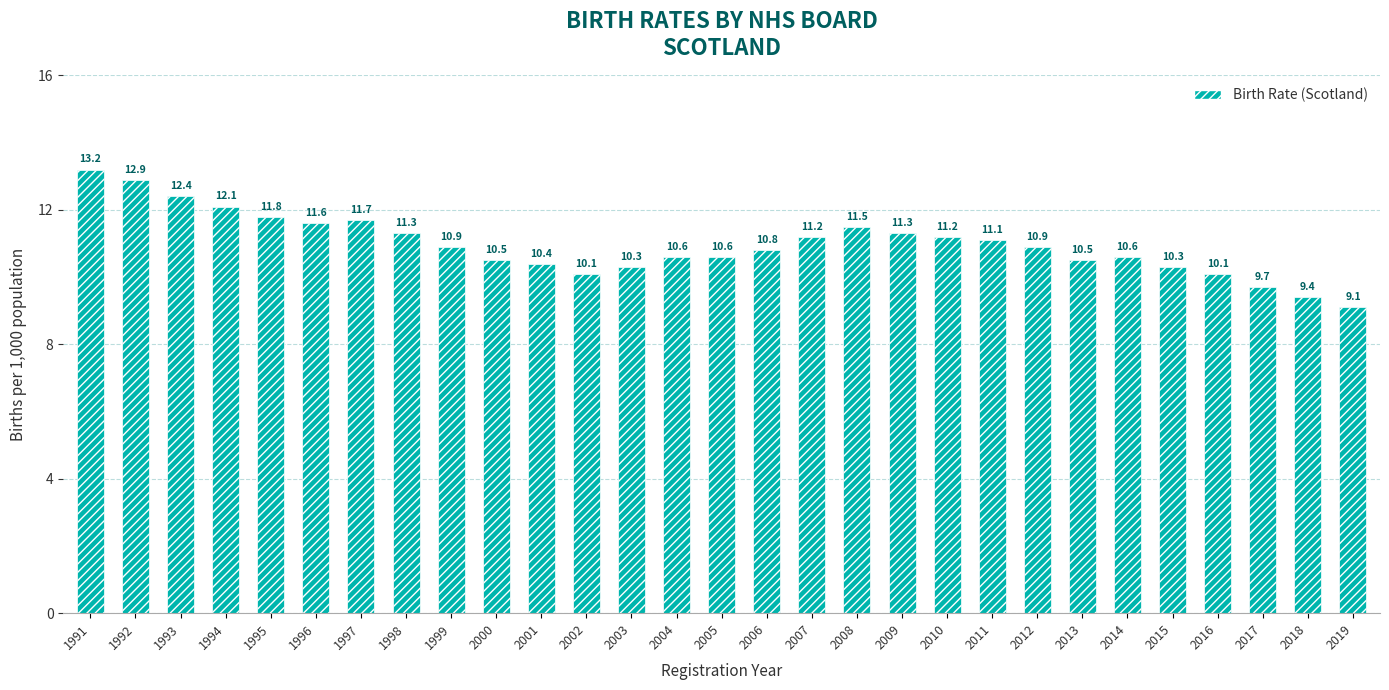

What is the change in value from 2007 to 2012?

-0.3